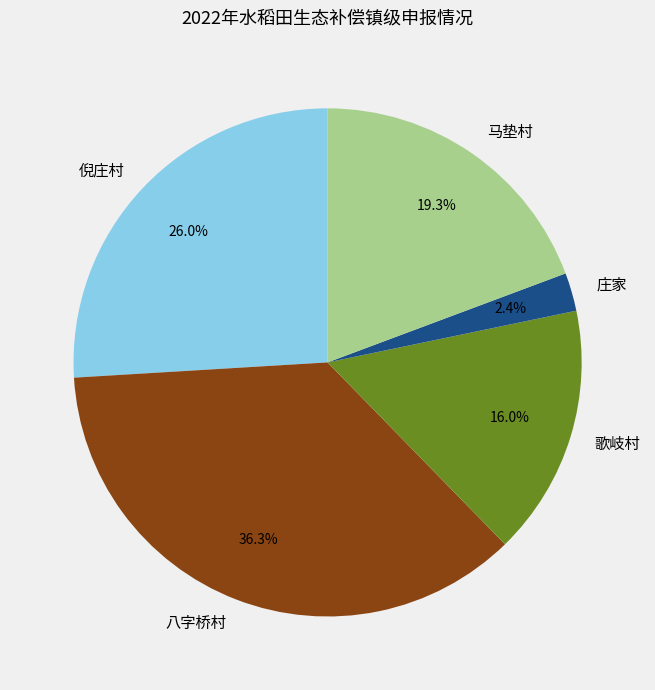

Rank the categories by value from lowest to highest.

庄家, 歌岐村, 马垫村, 倪庄村, 八字桥村